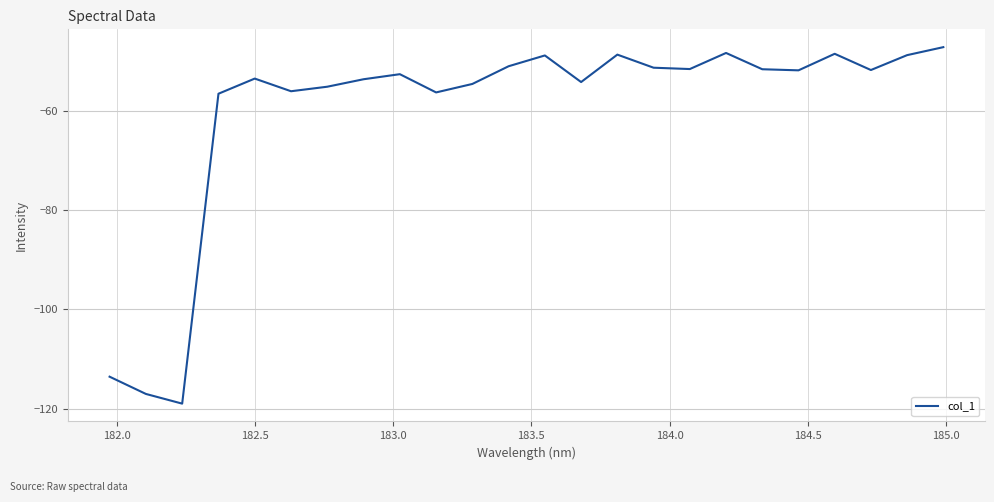

What is the difference between the maximum and minimum values?

71.9